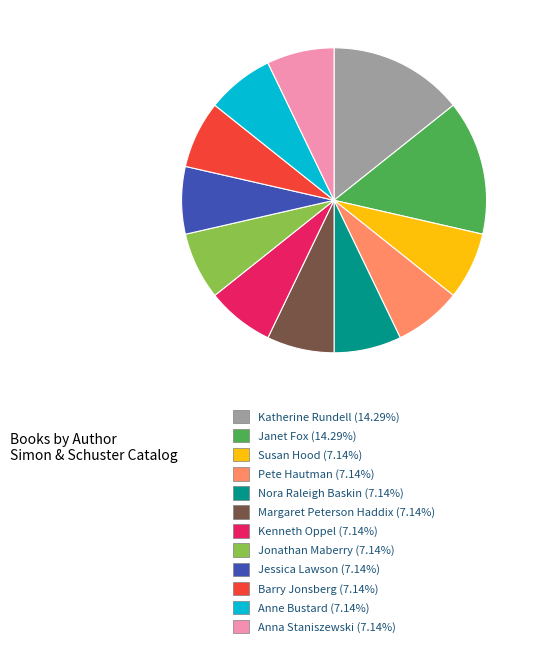

Is there any slice that represents more than half of the pie?

No